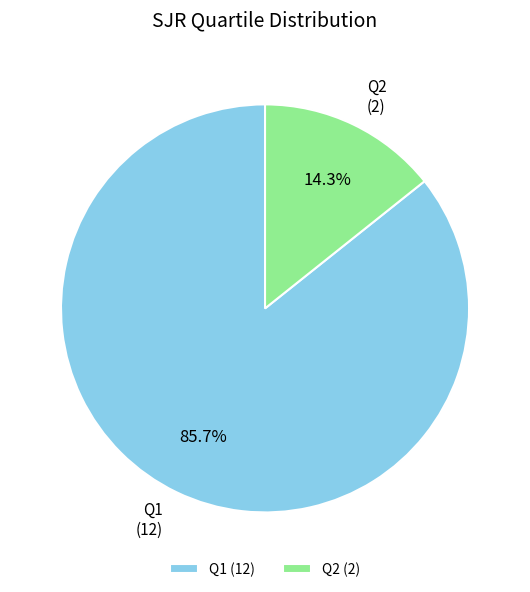

Rank the categories by value from lowest to highest.

Q2, Q1